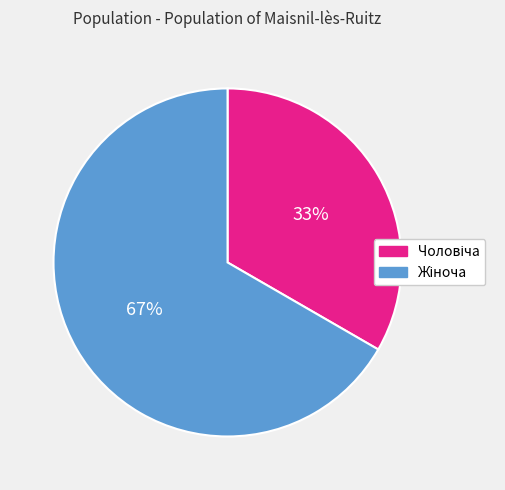

Does any single category account for the majority?

Yes